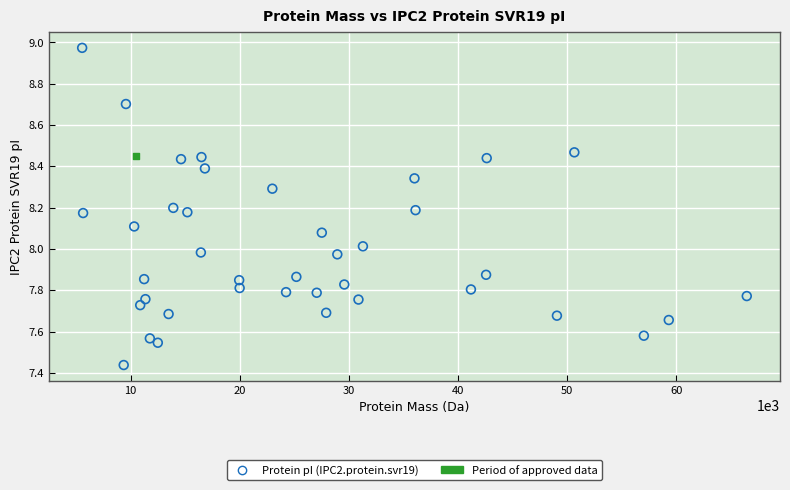

What are all the series names shown in the legend?

Protein pI (IPC2.protein.svr19), Period of approved data